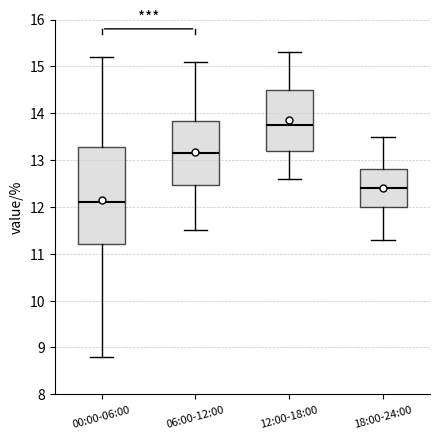

Where is the lower edge of the box for 00:00-06:00 on the y-axis? The values are not printed on the chart, so give them approximately, as read against the axis.

11.2